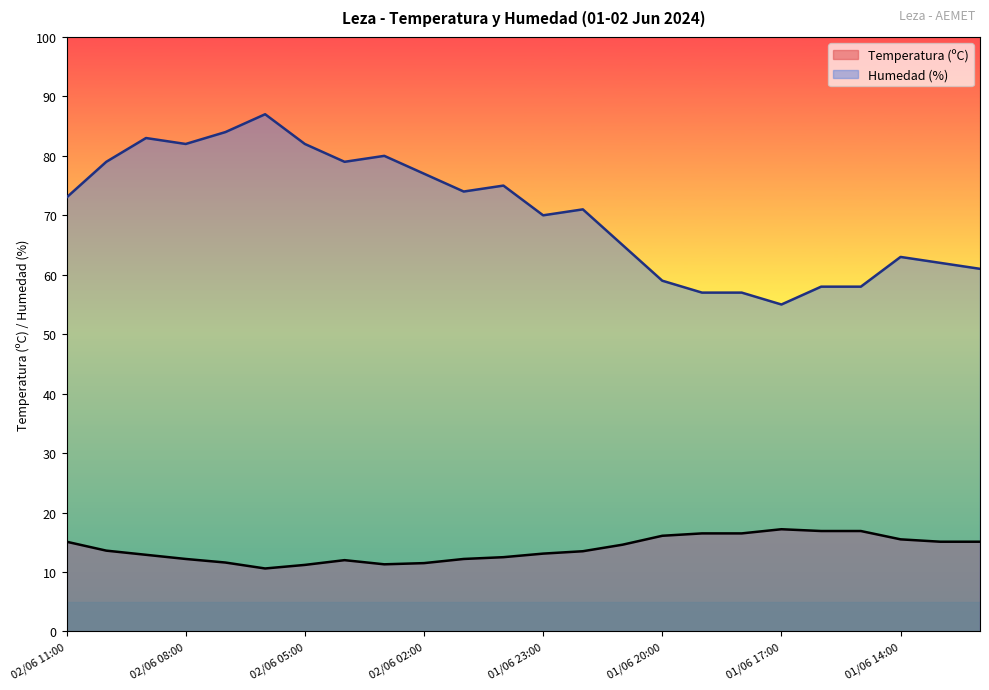

What is the sum of the Temperatura (ºC) values at 02/06 06:00 and 02/06 03:00?

21.9